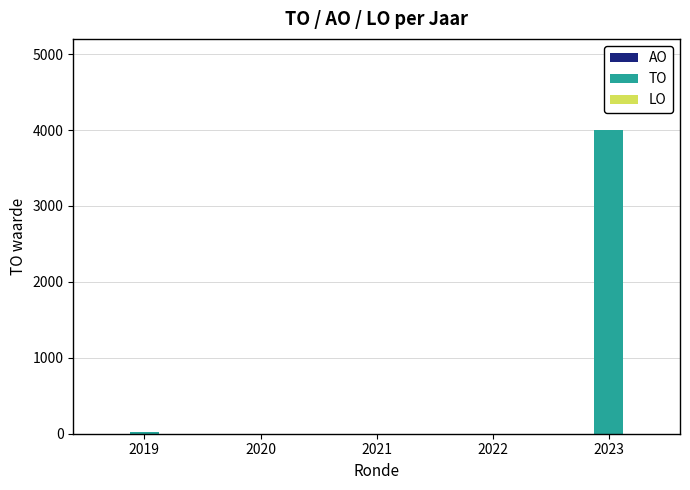

What is the sum of all values?

4020